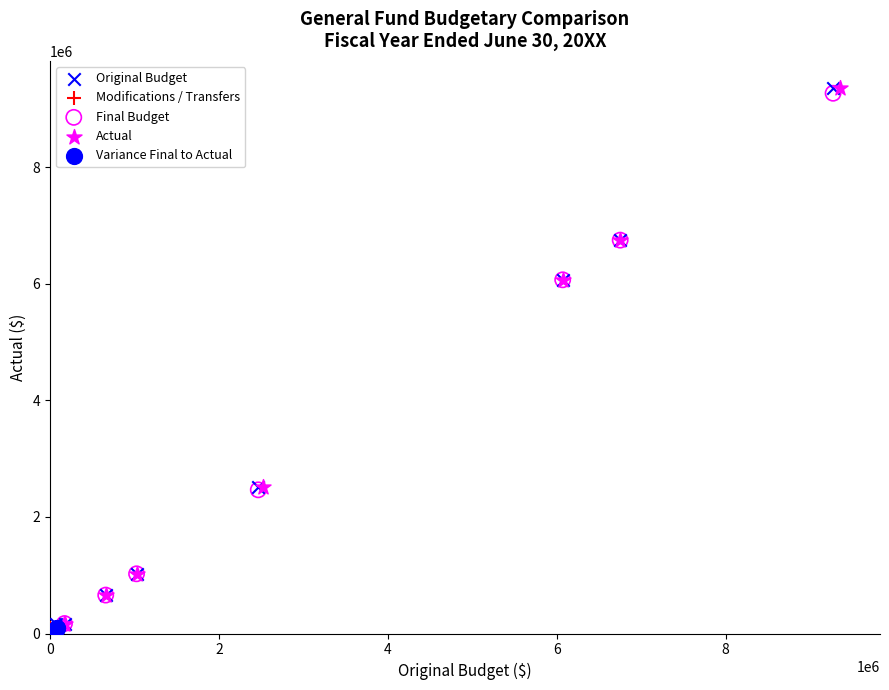

What are all the series names shown in the legend?

Original Budget, Modifications / Transfers, Final Budget, Actual, Variance Final to Actual